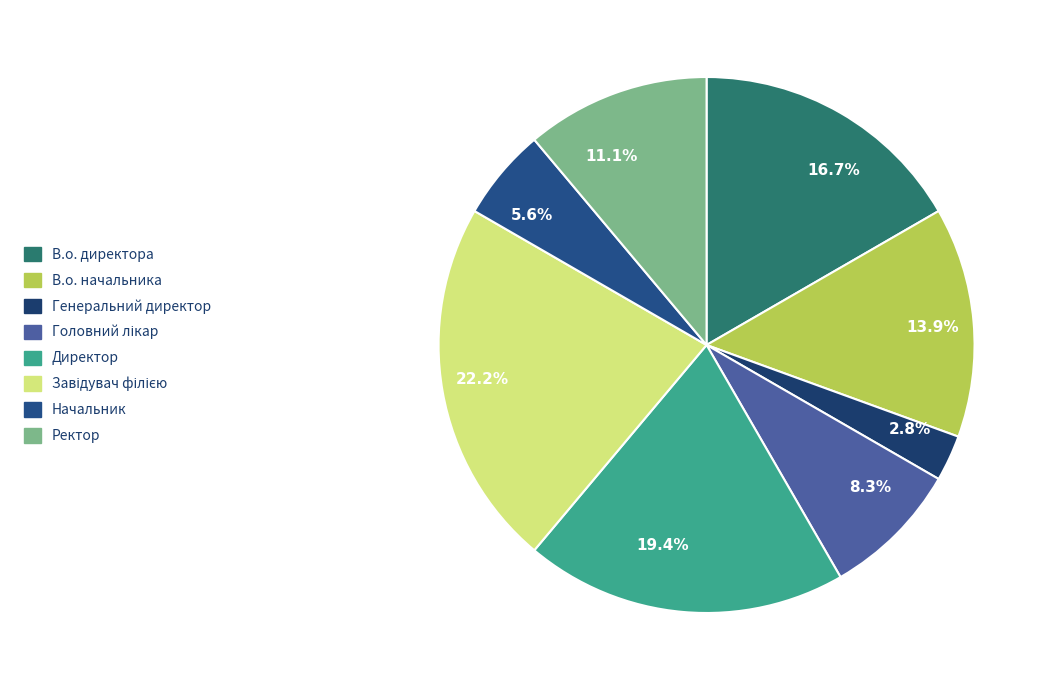

Approximately how many times larger is the value at Директор compared to В.о. директора?

1.2